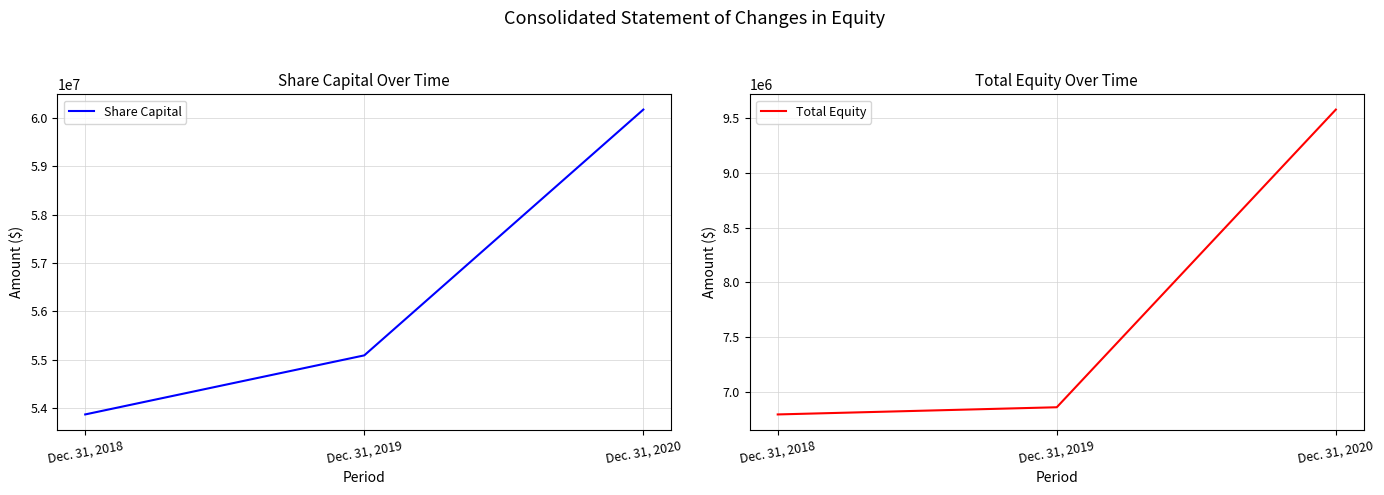

What is the sum of the Total Equity values at Dec. 31, 2020 and Dec. 31, 2018?

16372038